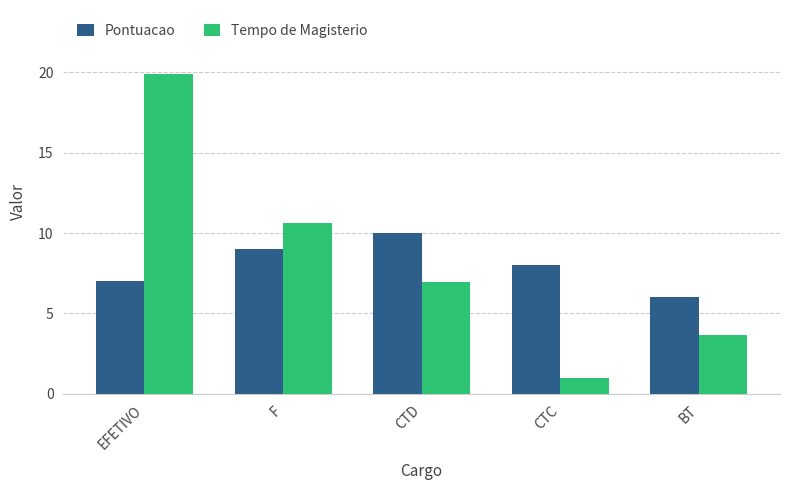

At how many categories does at least one series exceed 11?

1